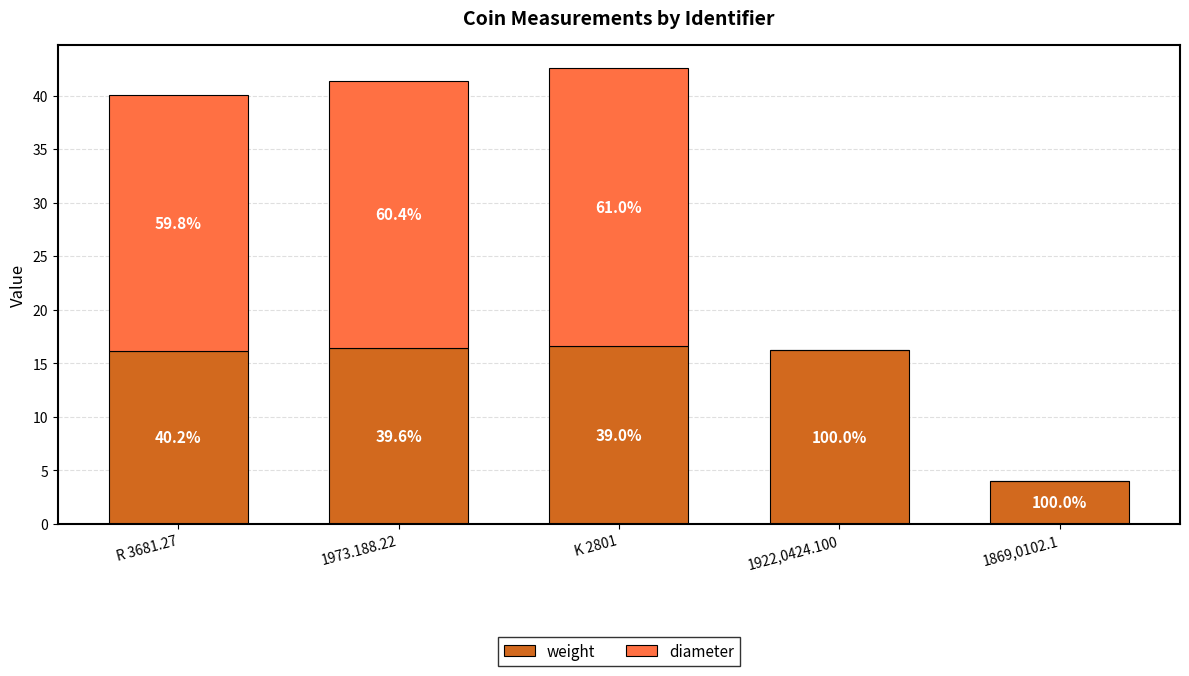

Are the bars horizontal?

No